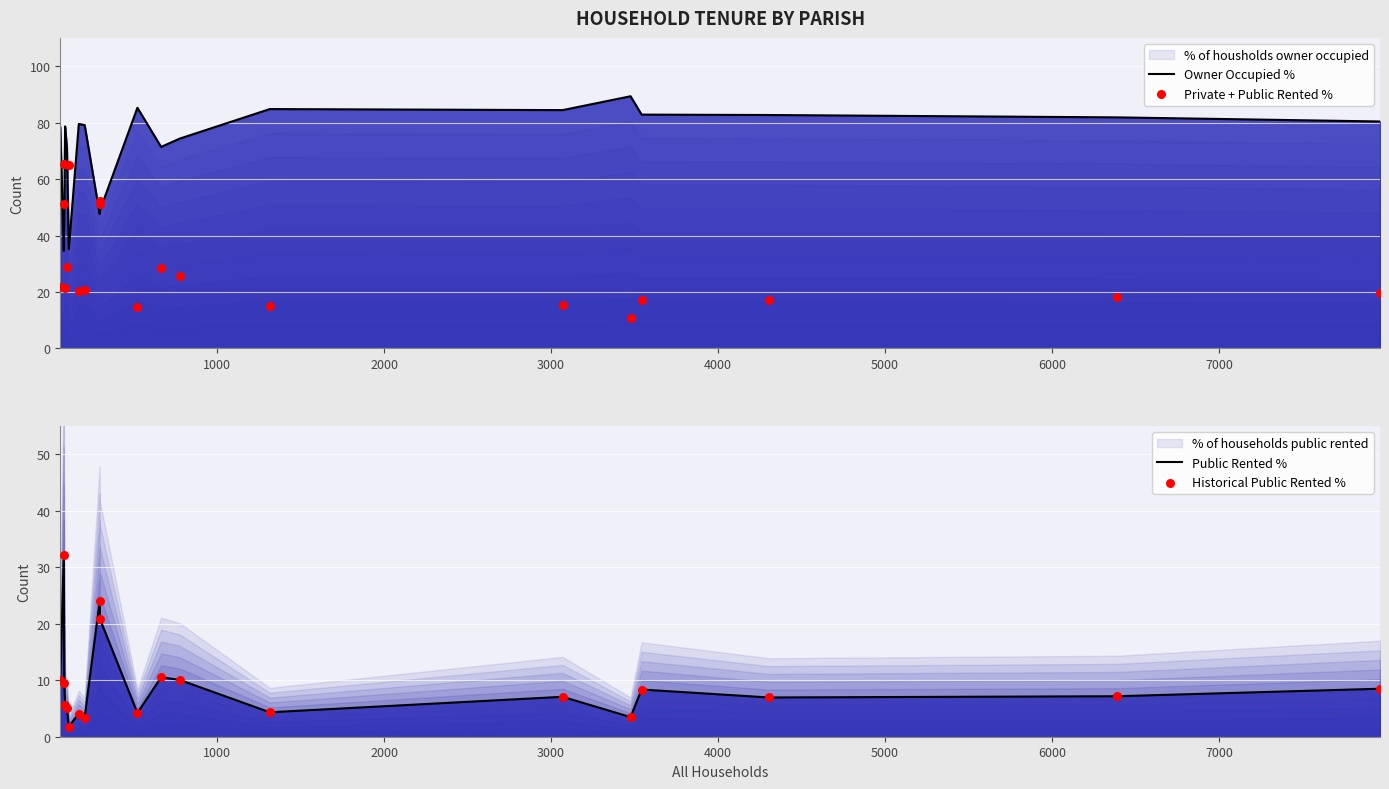

At how many categories does at least one series exceed 18?

20